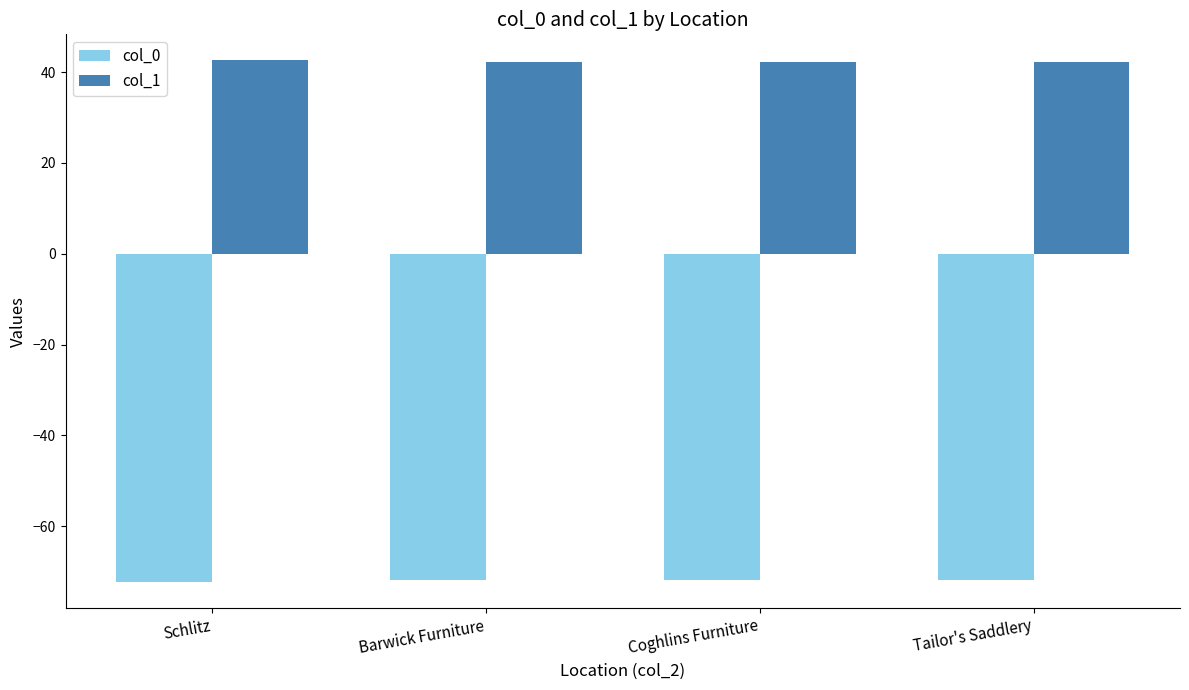

What is the total value across all series at Barwick Furniture?

-29.5